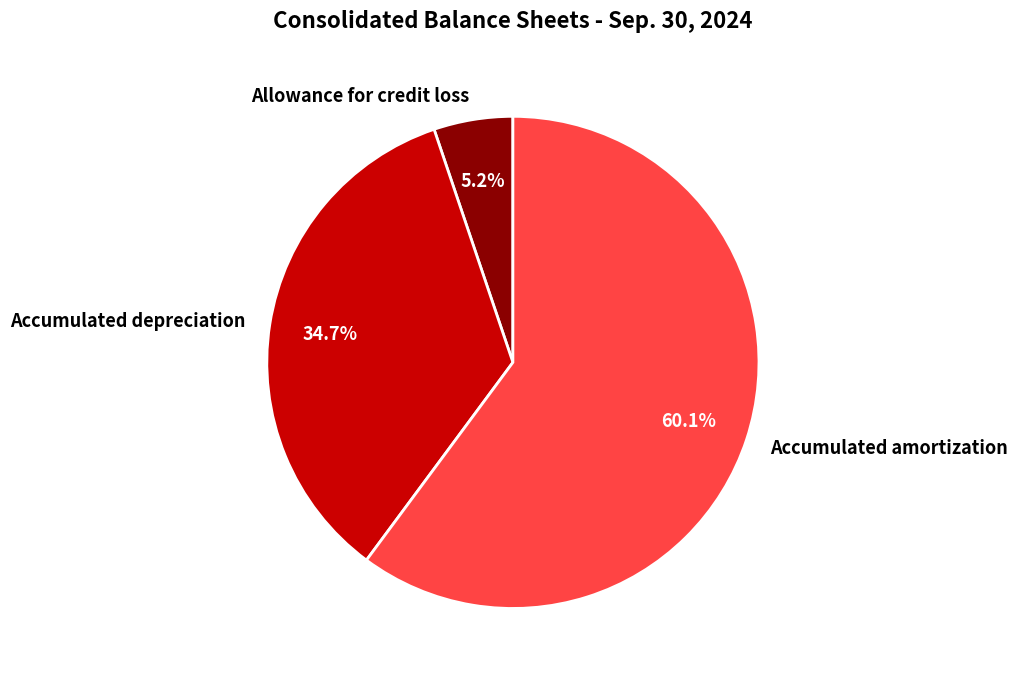

How many segments does this pie chart have?

3